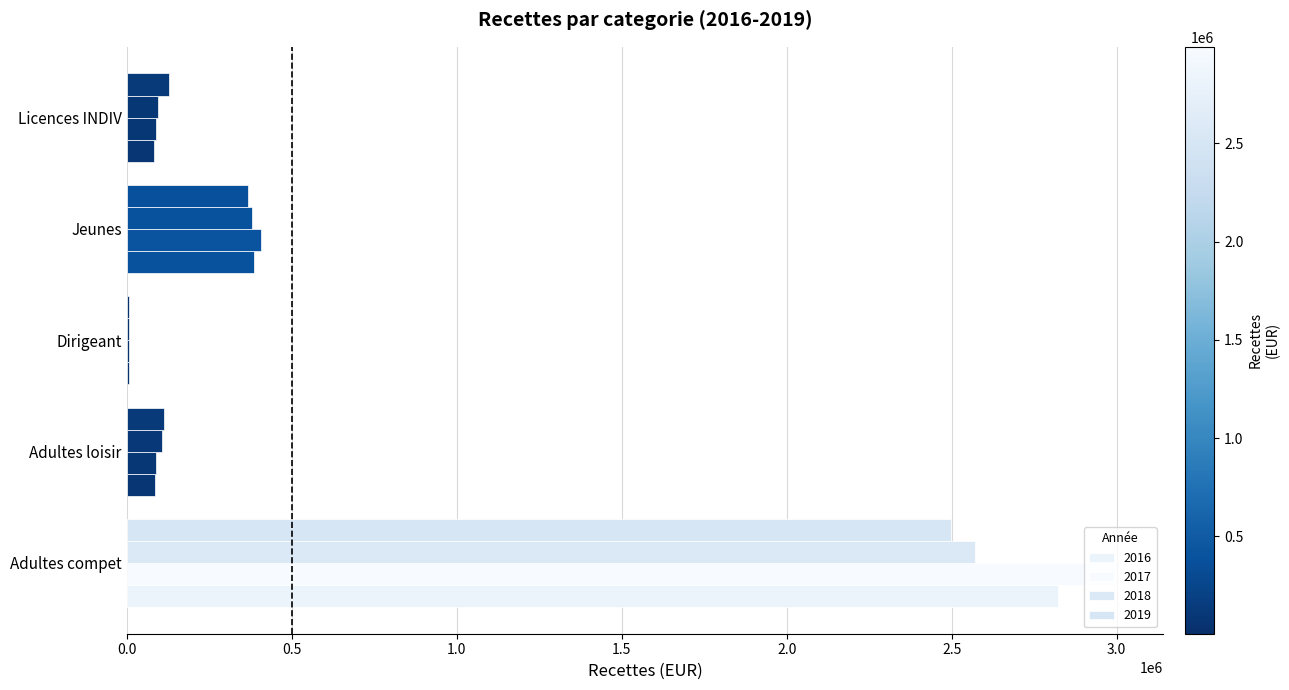

What is the approximate value of 2018 at Dirigeant?

7820.3